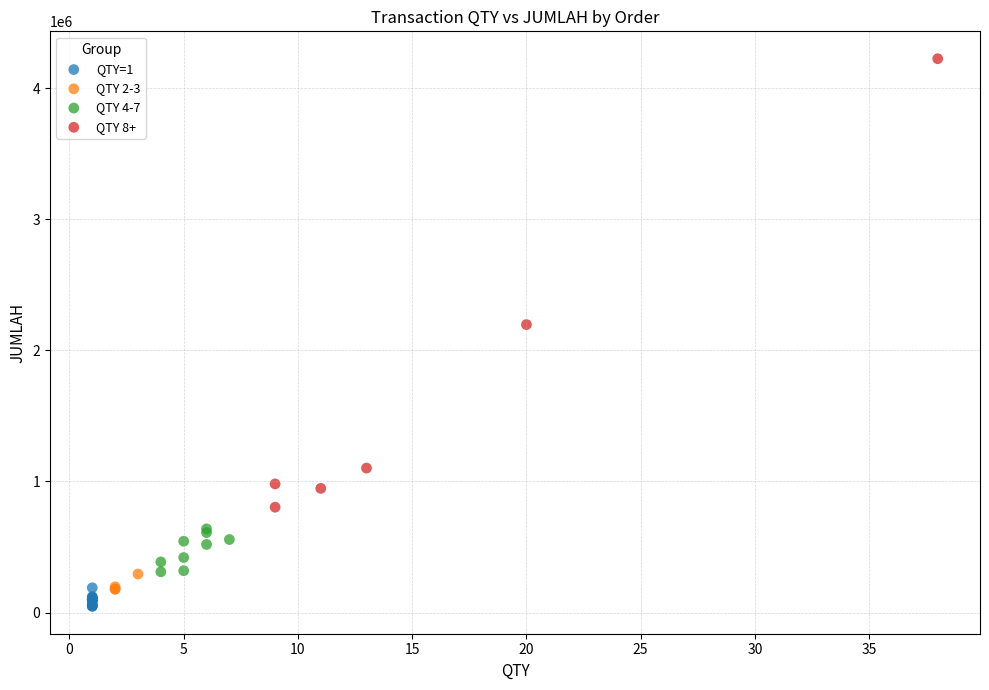

Which series contains the highest Y value?

QTY 8+